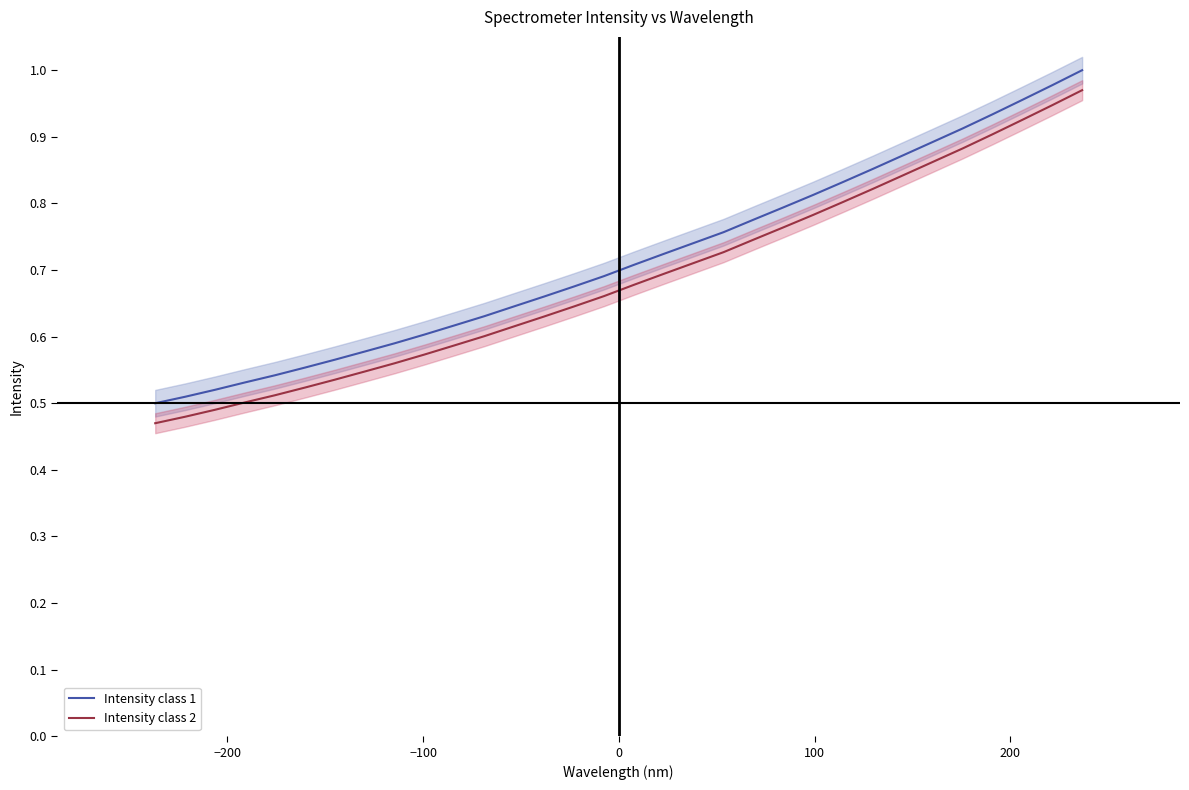

True or false: Intensity class 2 and Intensity class 1 cross at least once.

False